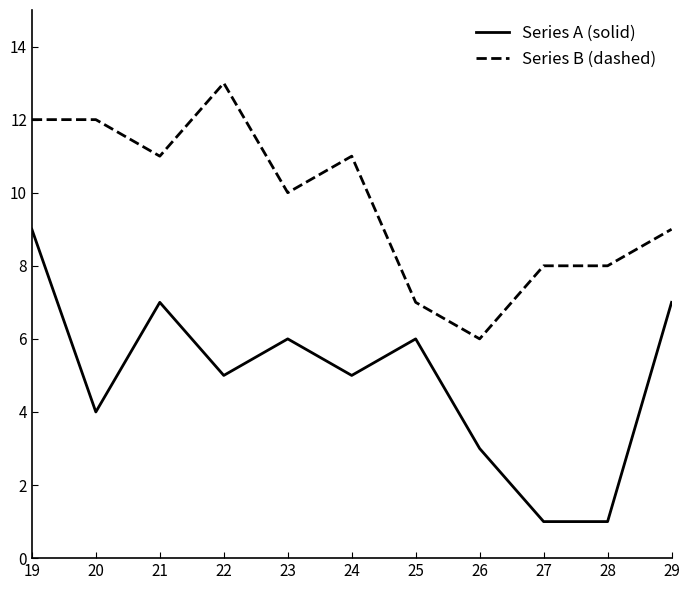

Is it true that Series B (dashed) equals 11 at 21?

True